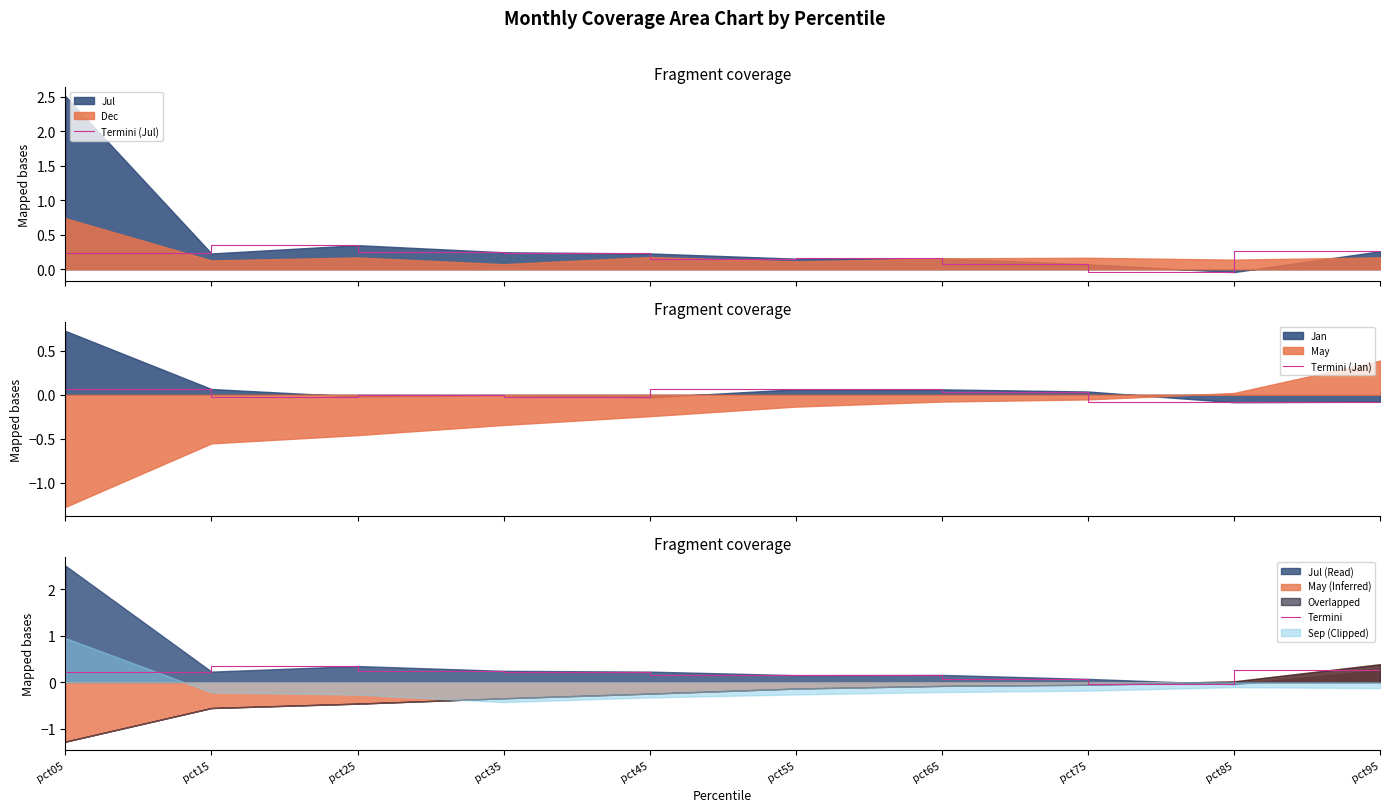

What is the spread (max minus min) of values at pct25?

0.4